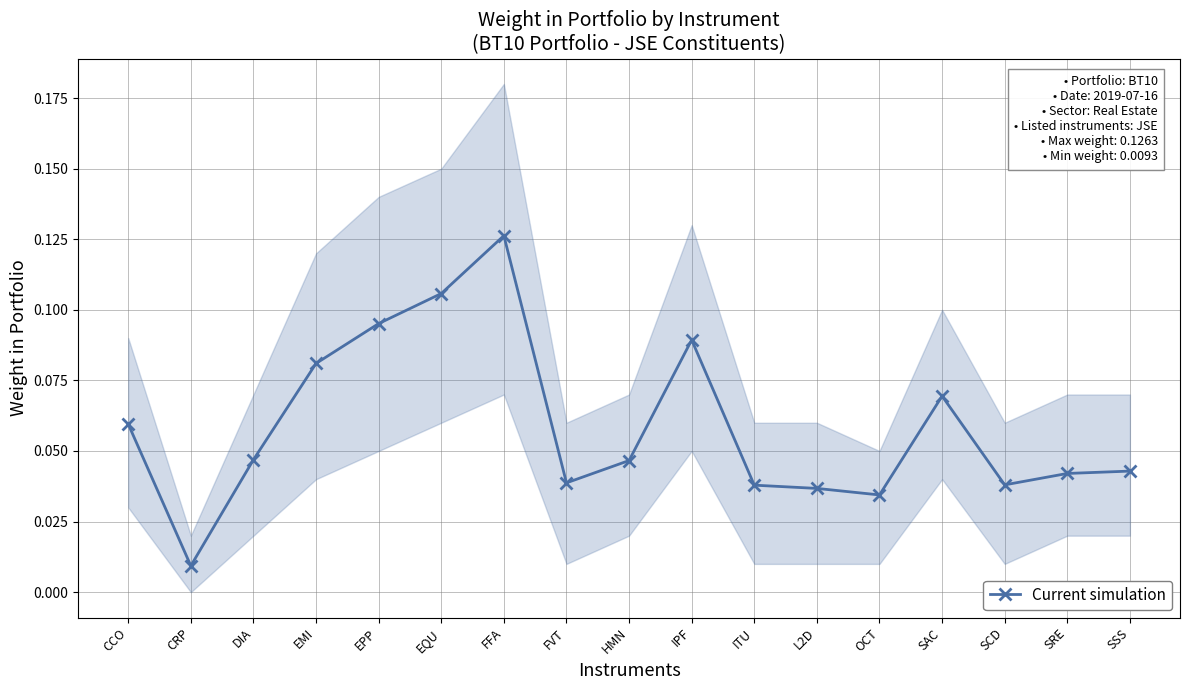

What is the approximate value at CCO?

0.1